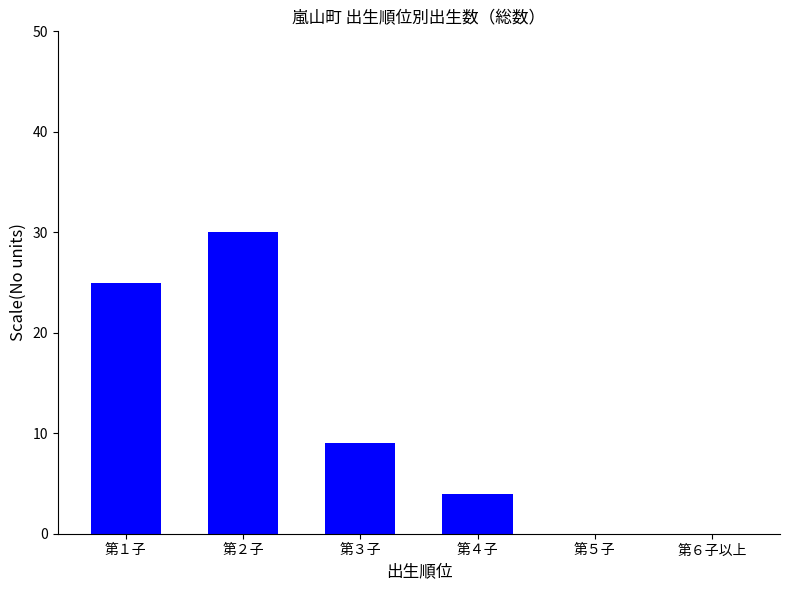

How many distinct data groups are displayed?

1